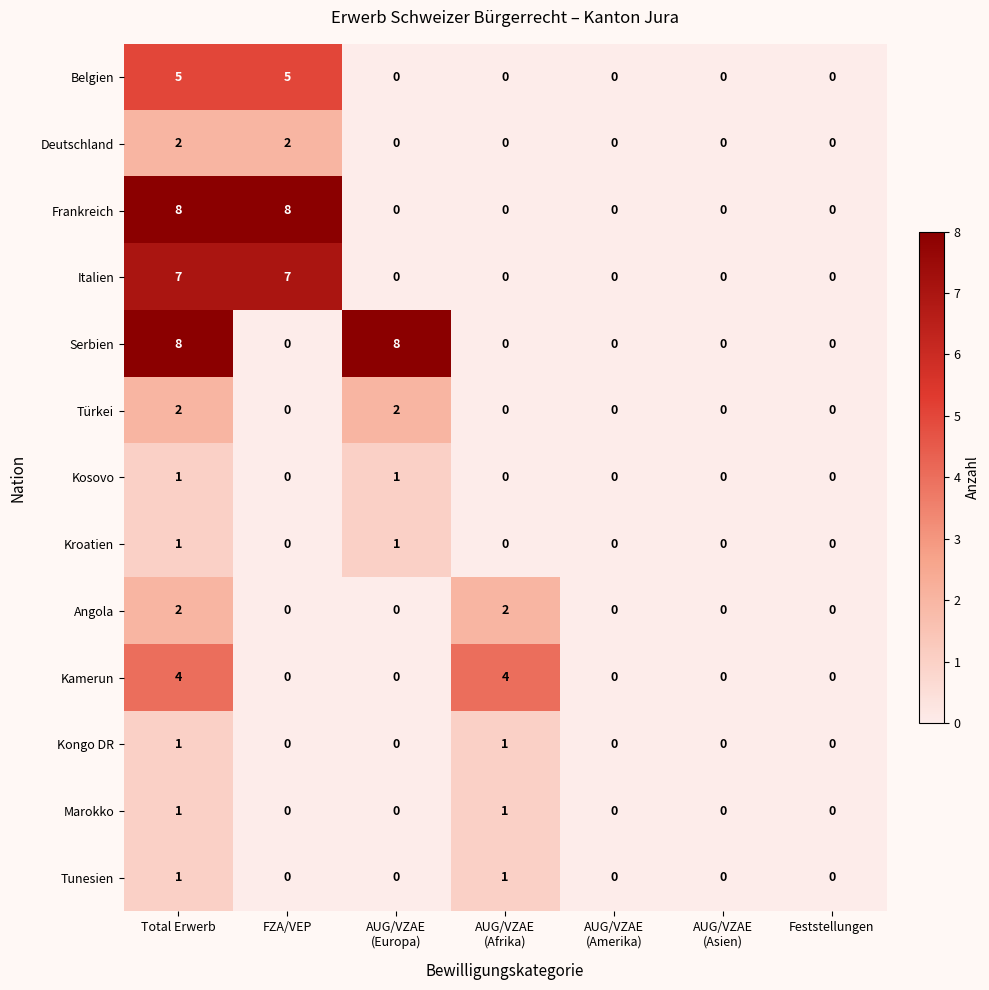

What is the difference between the second highest and minimum values in the Italien series?

7